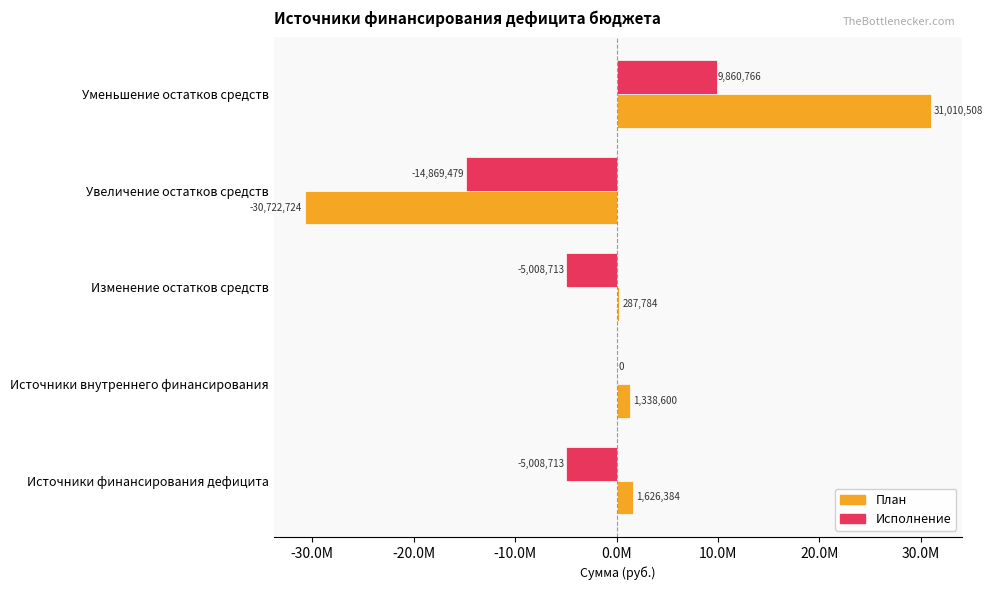

What are all the series names shown in the legend?

План, Исполнение